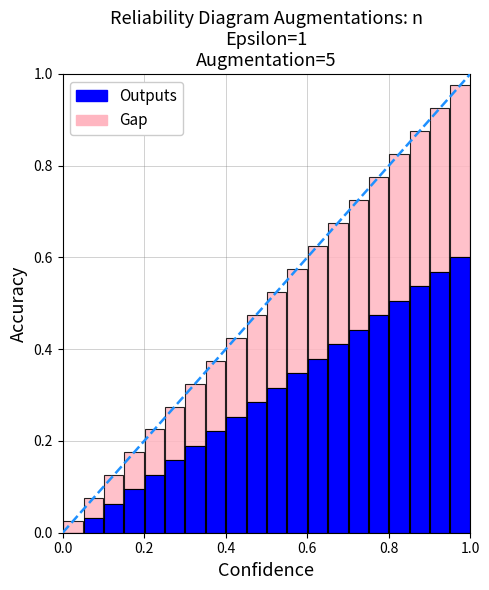

What are all the series names shown in the legend?

Outputs, Gap